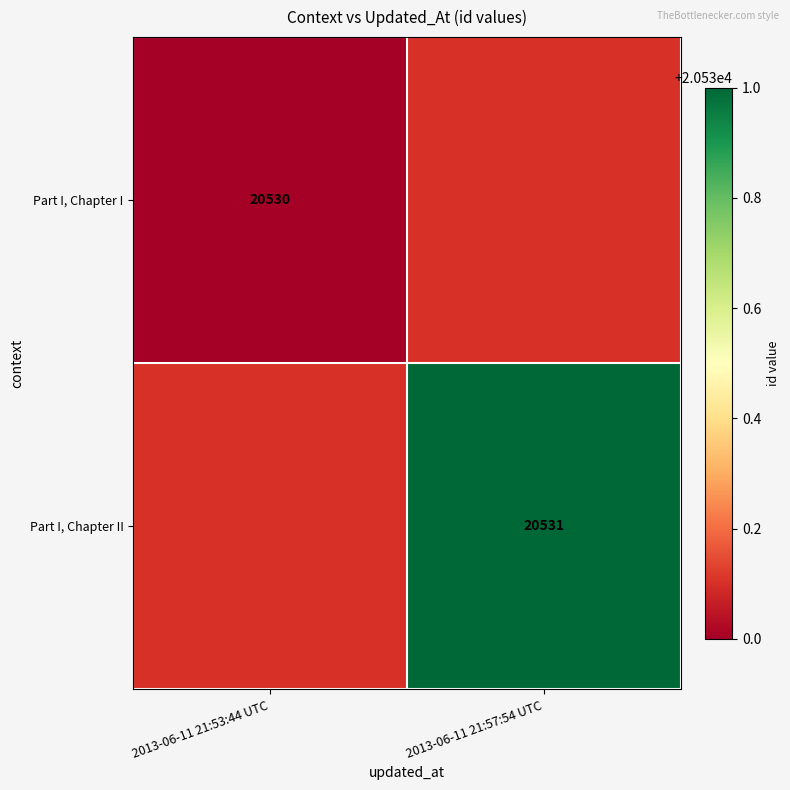

True or false: Part I, Chapter I has a value of 20530 at 2013-06-11 21:53:44 UTC.

True